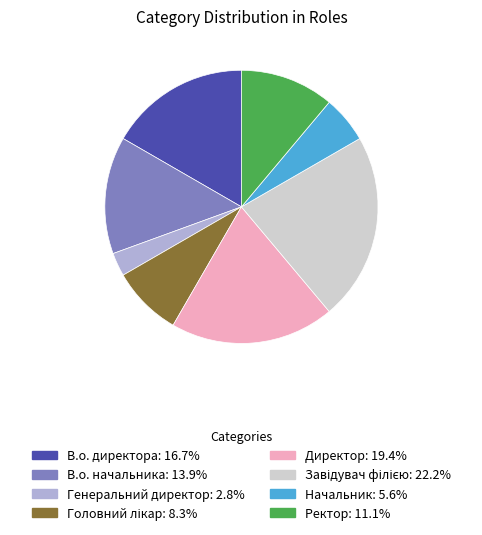

Which has a higher value, Начальник or В.о. директора?

В.о. директора